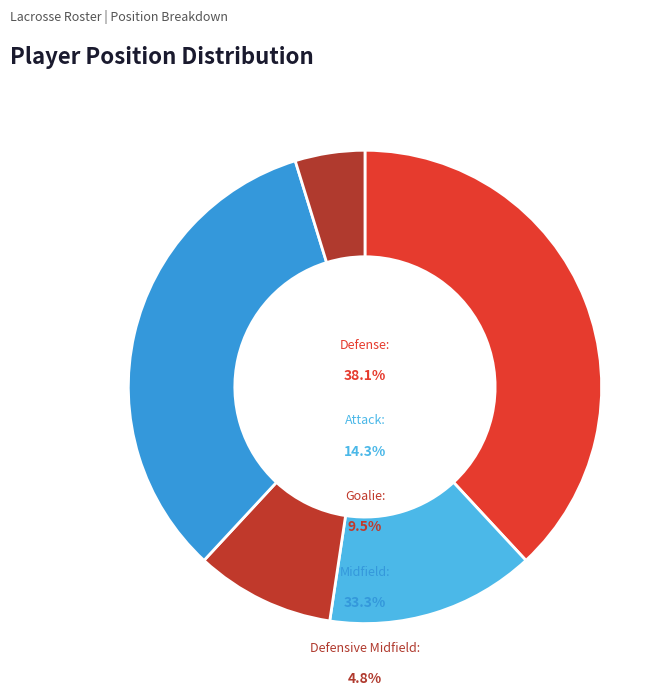

To the nearest percent, what is the combined percentage of Attack and Defense?

52%